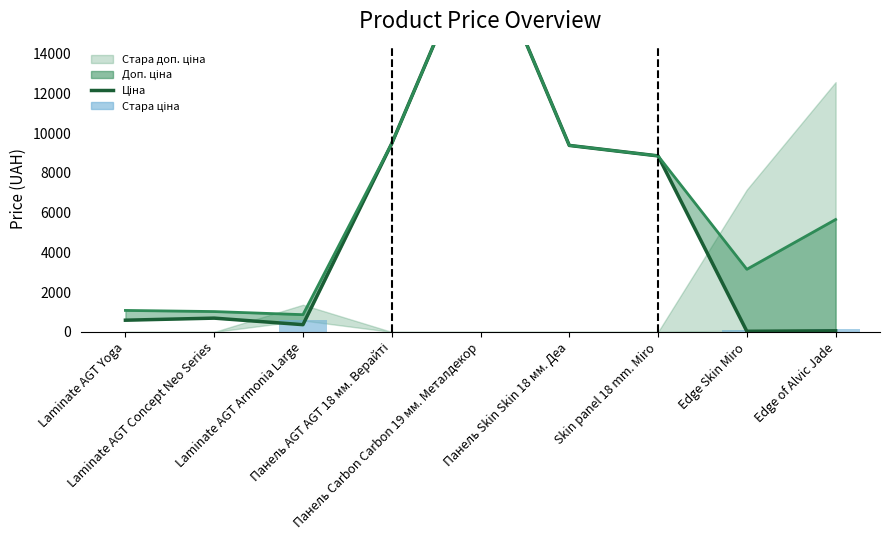

Reading left to right, transcribe all the data shown in this chart.

Ціна: 589.9	693.7	365.2	9480.1	19964.2	9384.0	8856.7	31.5	56.6
Доп. ціна (line): 1081.7	1024.6	868.0	9480.1	19964.2	9384.0	8856.7	3151.0	5656.0
Стара ціна: 0.0	0.0	574.9	0.0	0.0	0.0	0.0	71.6	125.7